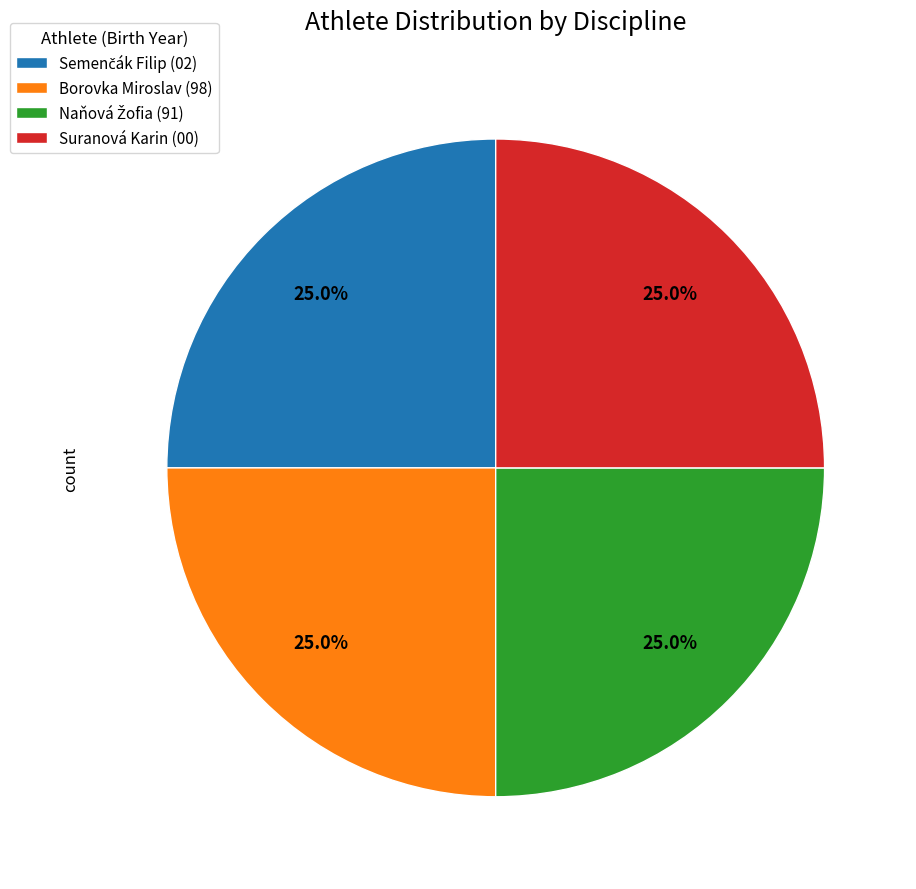

Combined, what portion of the pie is Borovka Miroslav (98) and Suranová Karin (00)?

50.0%